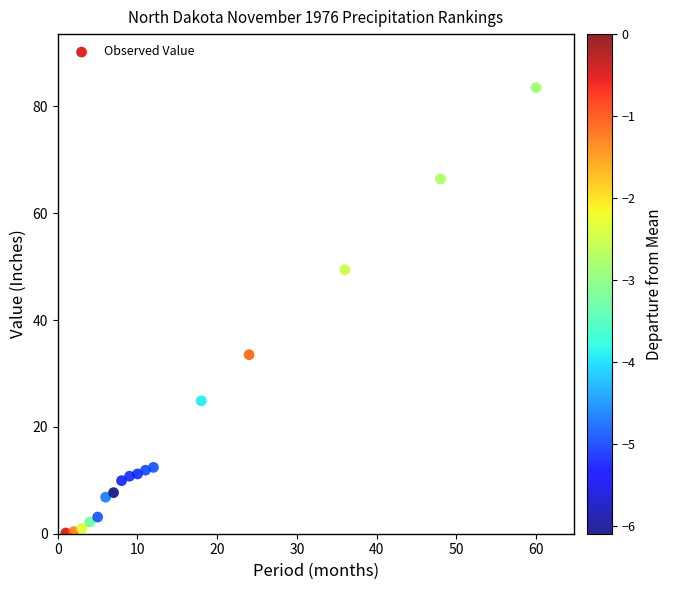

What is the range of Y values (max minus min)?

83.4